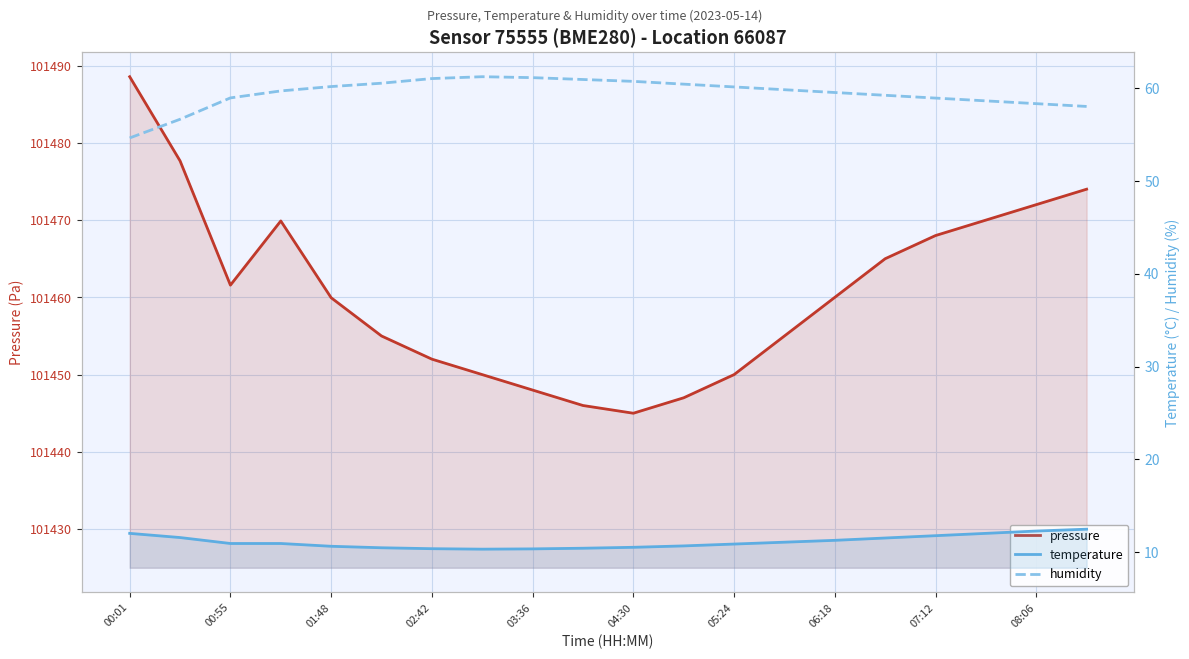

Rank the series at 02:42 from lowest to highest value.

temperature, humidity, pressure